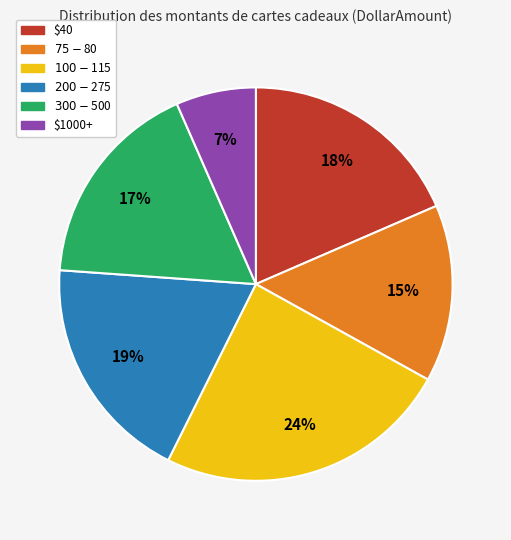

To the nearest percent, what is the average slice percentage?

17%